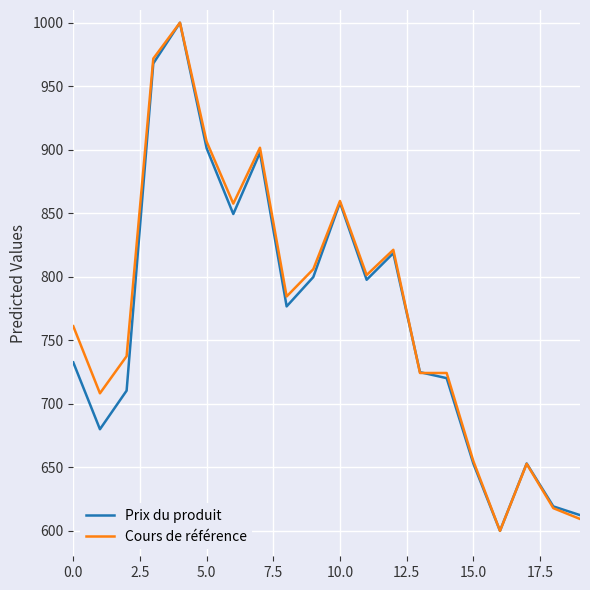

What is the smallest value displayed?

600.0